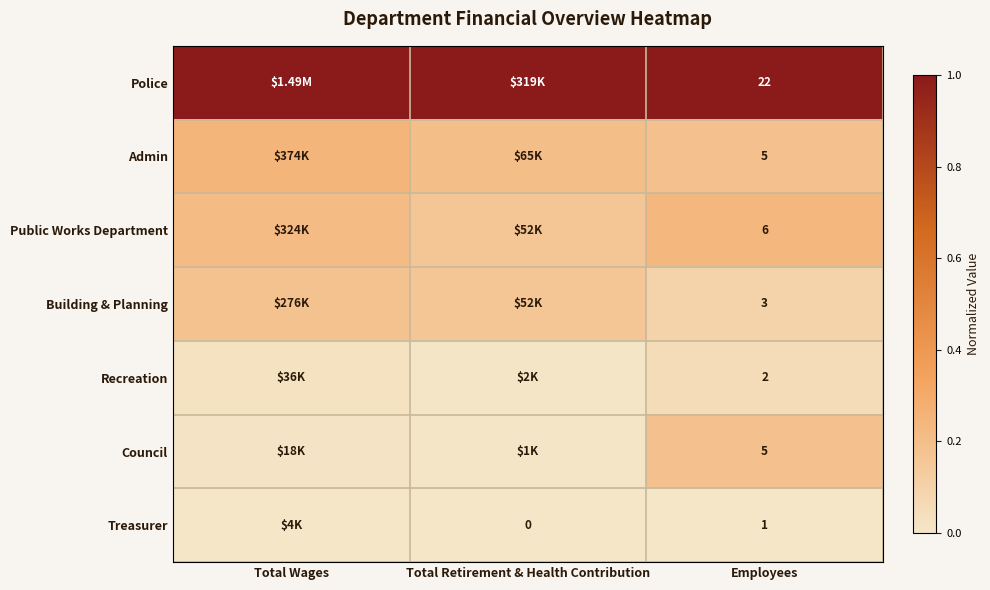

Is the value of Public Works Department at Employees greater than the value of Treasurer at Total Retirement & Health Contribution?

Yes